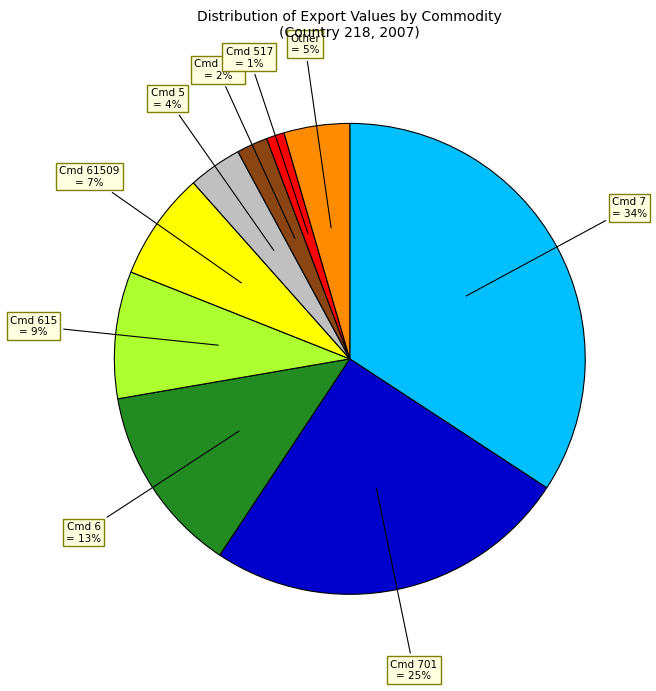

To the nearest percent, what is the average slice percentage?

11%